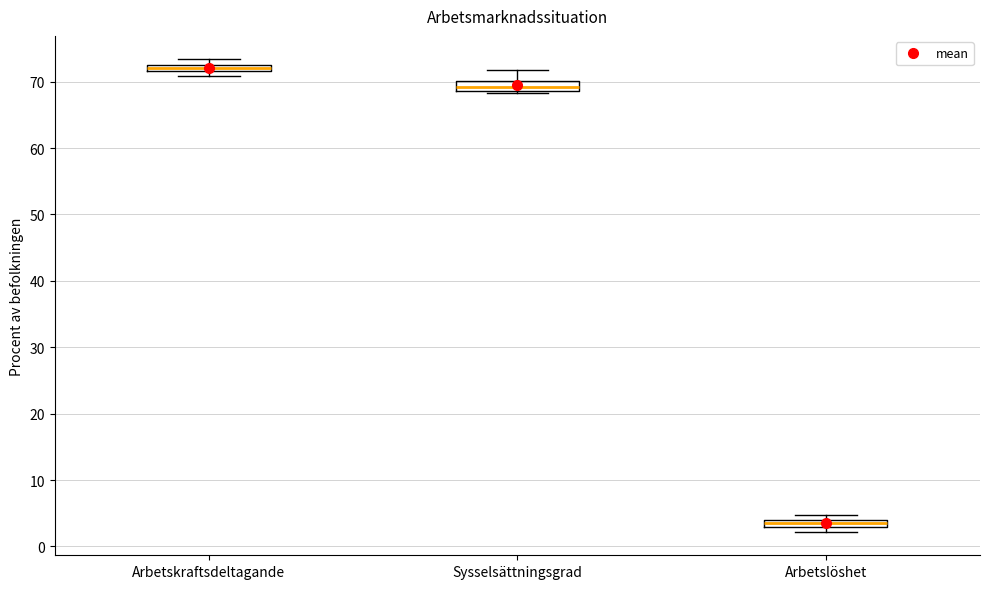

Where is the lower edge of the box for Arbetslöshet on the y-axis? The values are not printed on the chart, so give them approximately, as read against the axis.

3